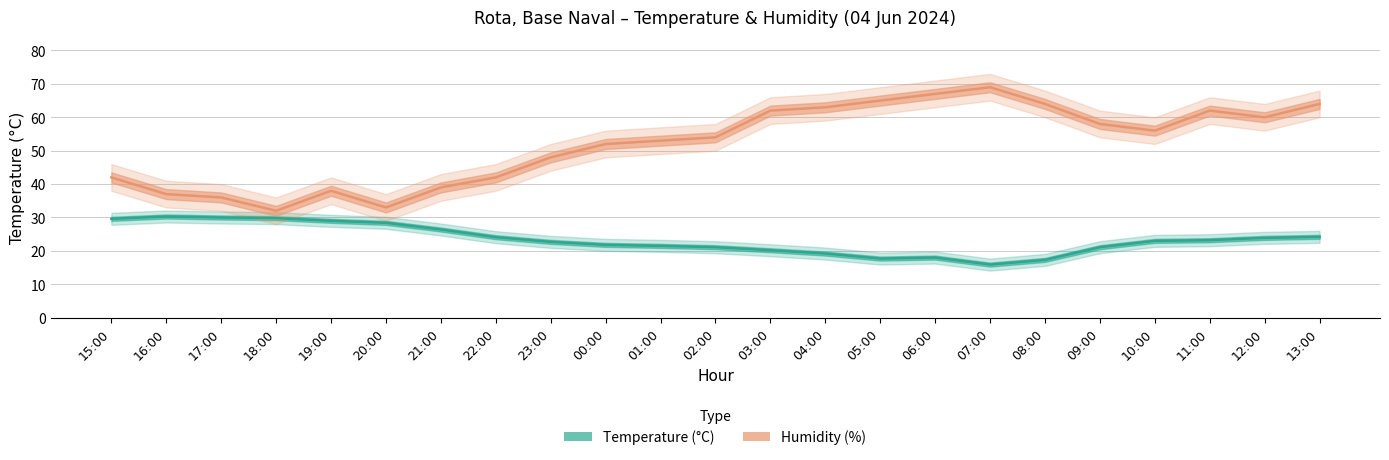

Rank the series at 18:00 from highest to lowest value.

Humidity (%), Temperature (°C)